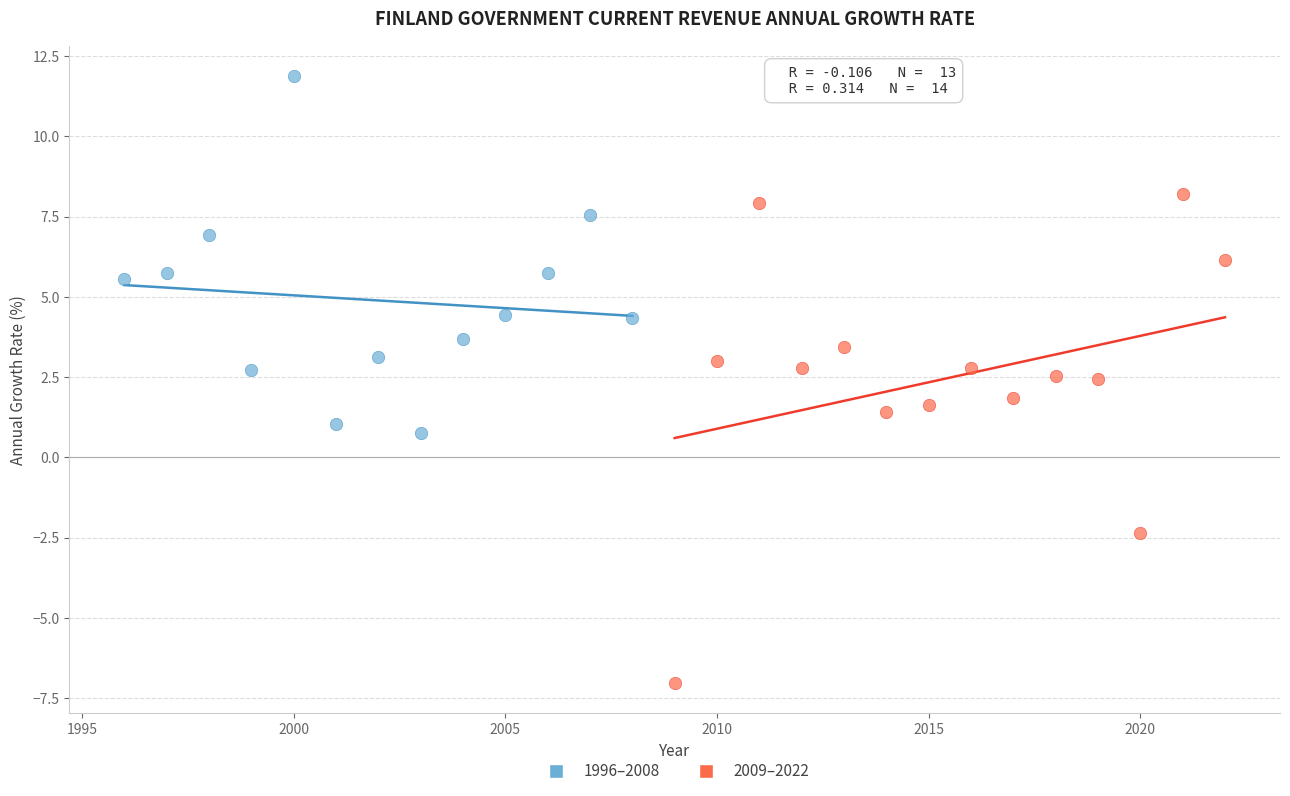

Which series has the largest Y range (max minus min)?

2009–2022